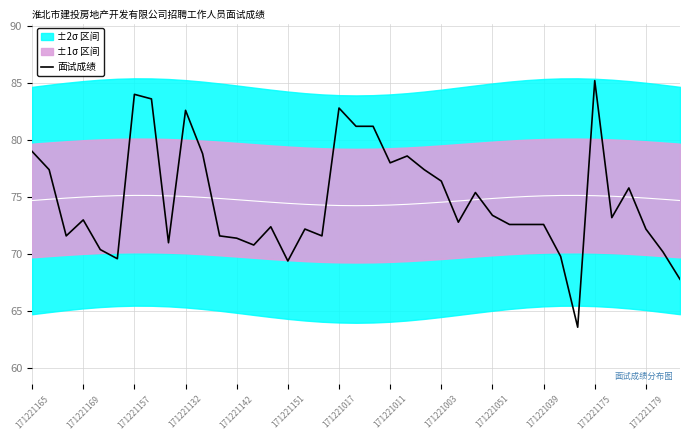

The 面试成绩 series shows 25.5 at 171221011. True or false?

False